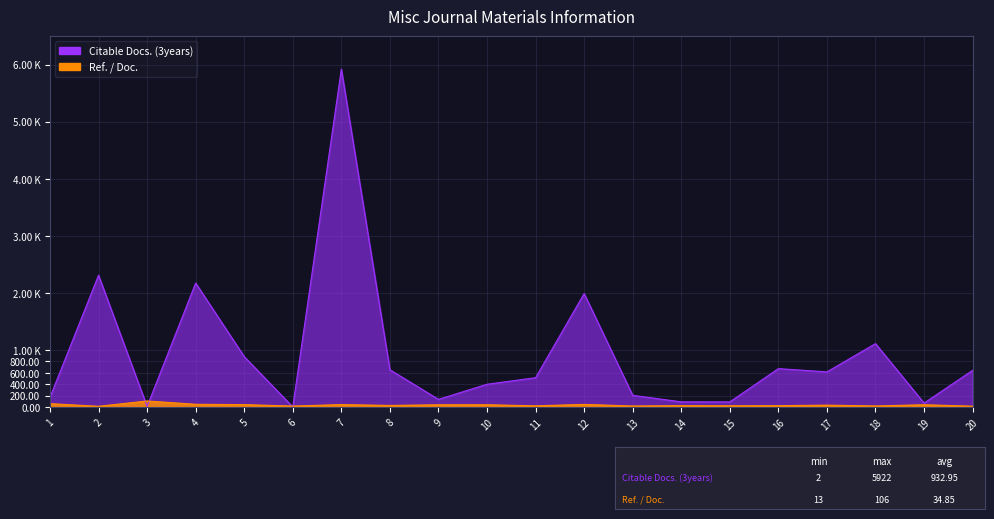

How many categories are shown in the chart?

20